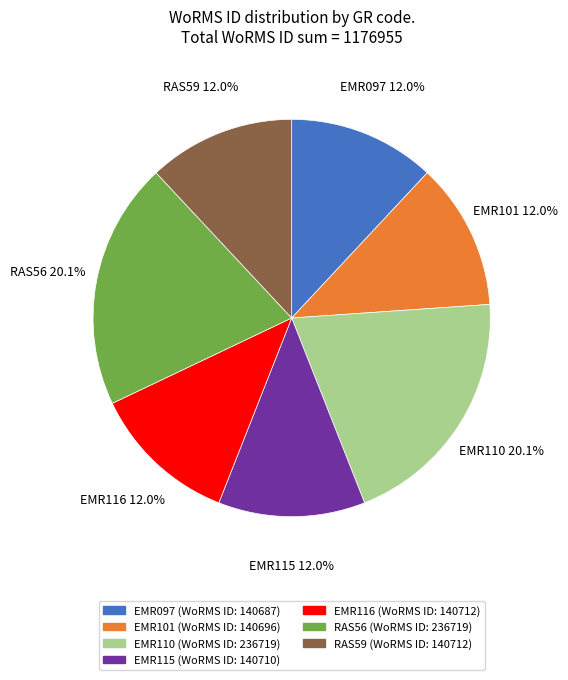

Is there a majority slice in this chart?

No